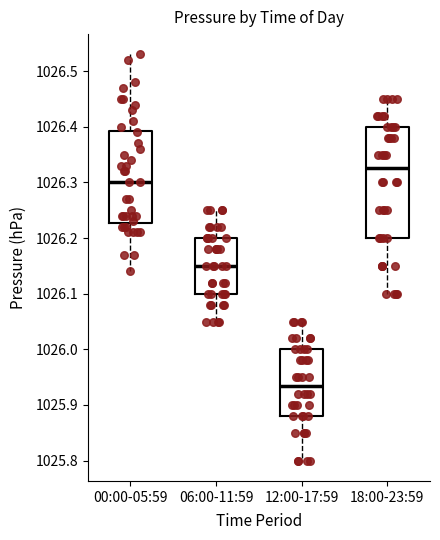

Reading left to right, transcribe this box plot: for each box, give where its median line is, the range the box spans, and where its two whiskers end, as read against the y-axis. The values are not printed on the chart, so give them approximately, as read against the axis.

00:00-05:59: median 1026.30, box 1026.23 to 1026.39, whiskers 1026.14 to 1026.53
06:00-11:59: median 1026.15, box 1026.10 to 1026.20, whiskers 1026.05 to 1026.25
12:00-17:59: median 1025.94, box 1025.88 to 1026.00, whiskers 1025.80 to 1026.05
18:00-23:59: median 1026.33, box 1026.20 to 1026.40, whiskers 1026.10 to 1026.45